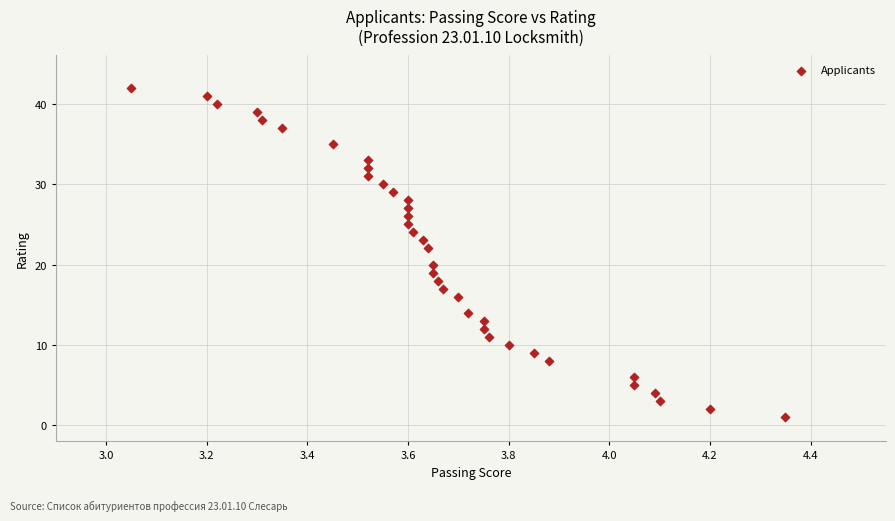

What is the range of Y values (max minus min)?

41